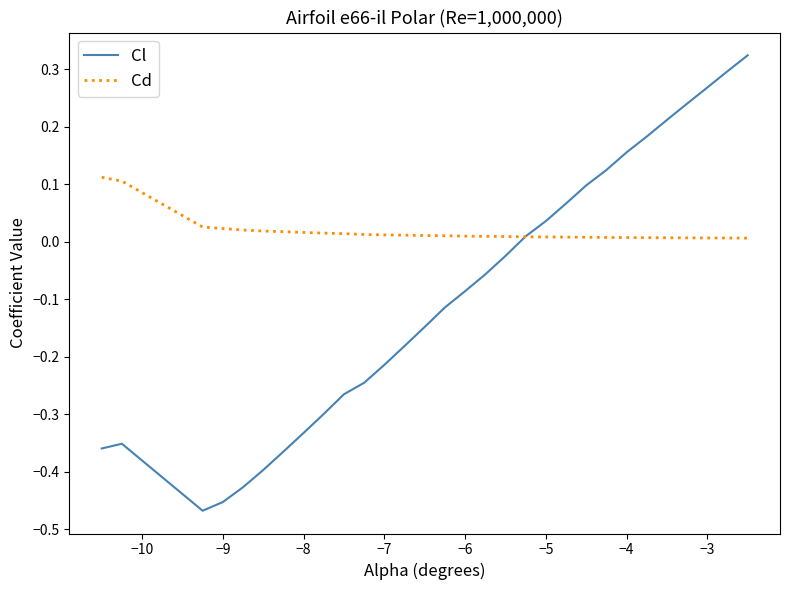

What is the sum of all Cl values?

-2.8